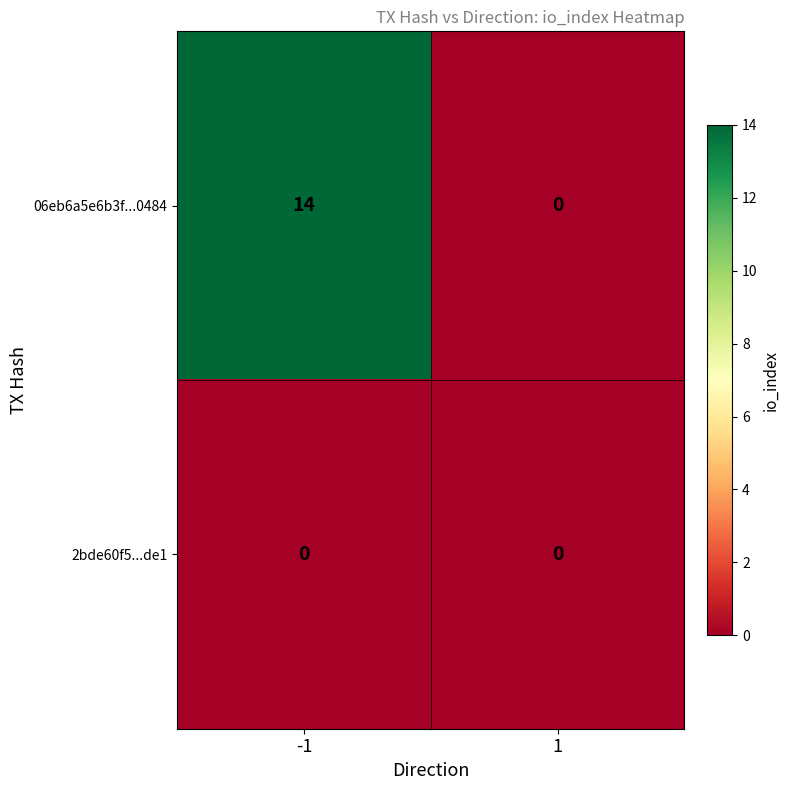

Reading left to right, list all the values displayed in this chart.

06eb6a5e6b3f...0484: 14	0
2bde60f5...de1: 0	0